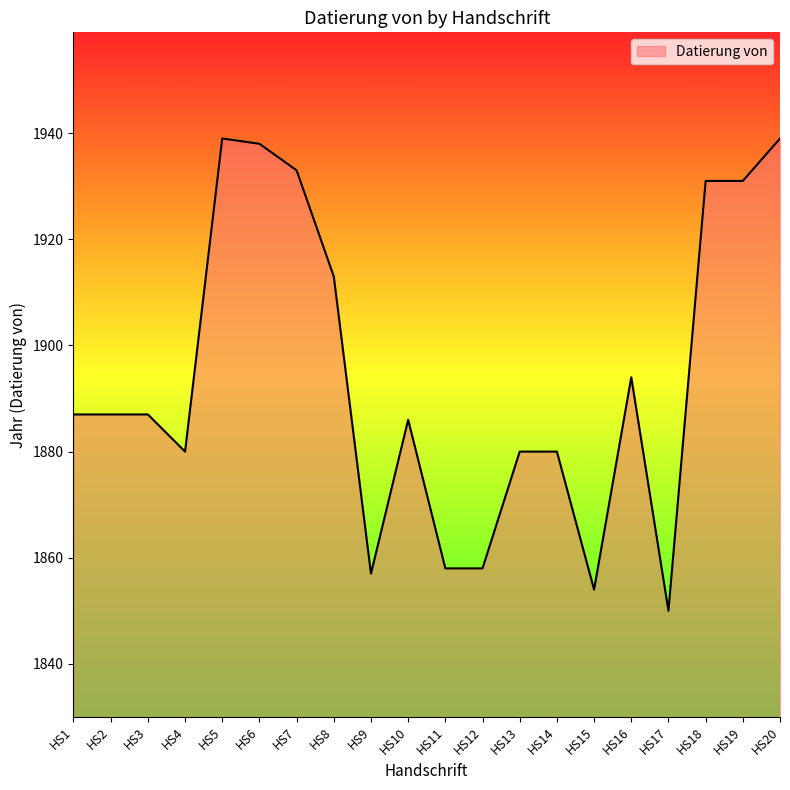

What is the smallest value displayed?

1850